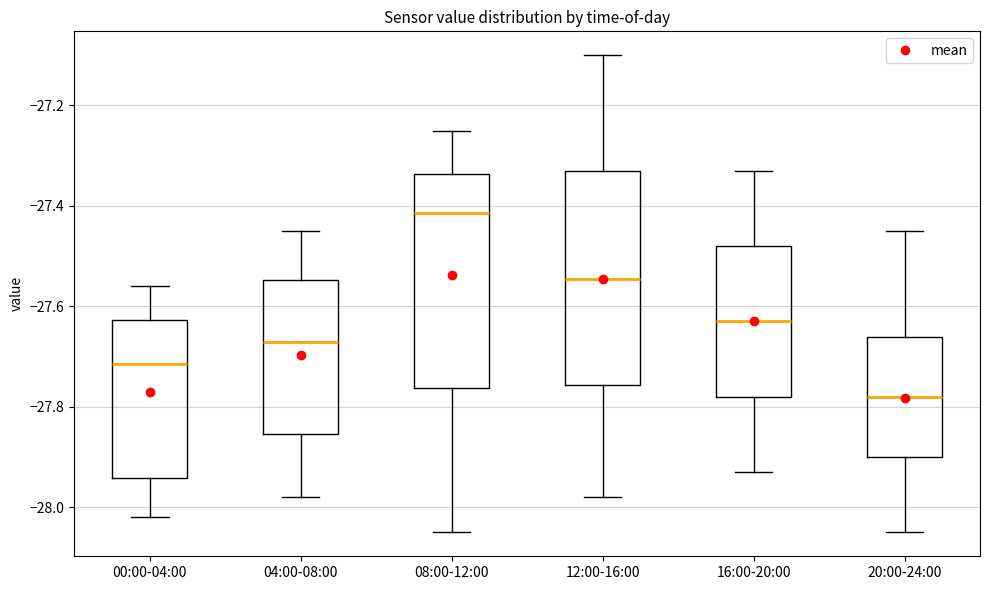

Which box's median line is the lowest?

20:00-24:00